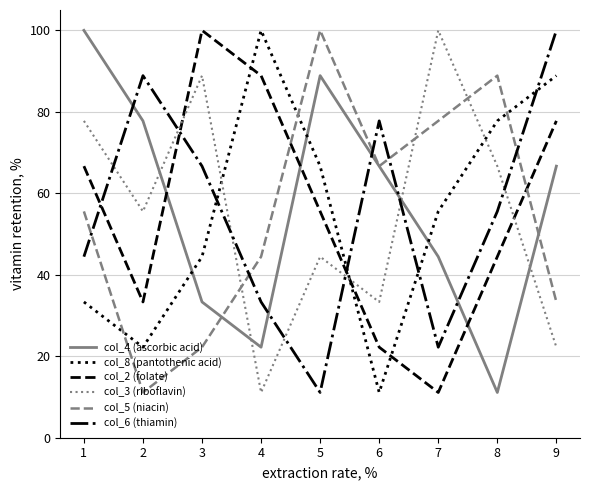

What is the difference between the highest and lowest values at 8?

77.8